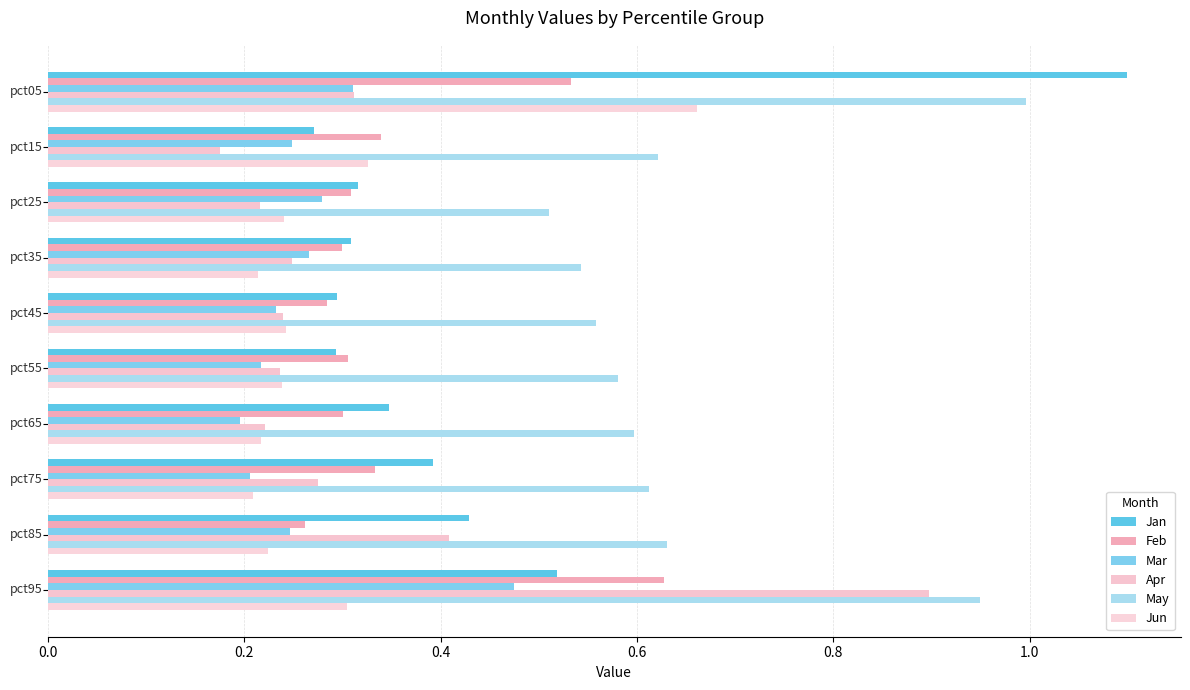

How many Apr values are between 0 and 1?

10